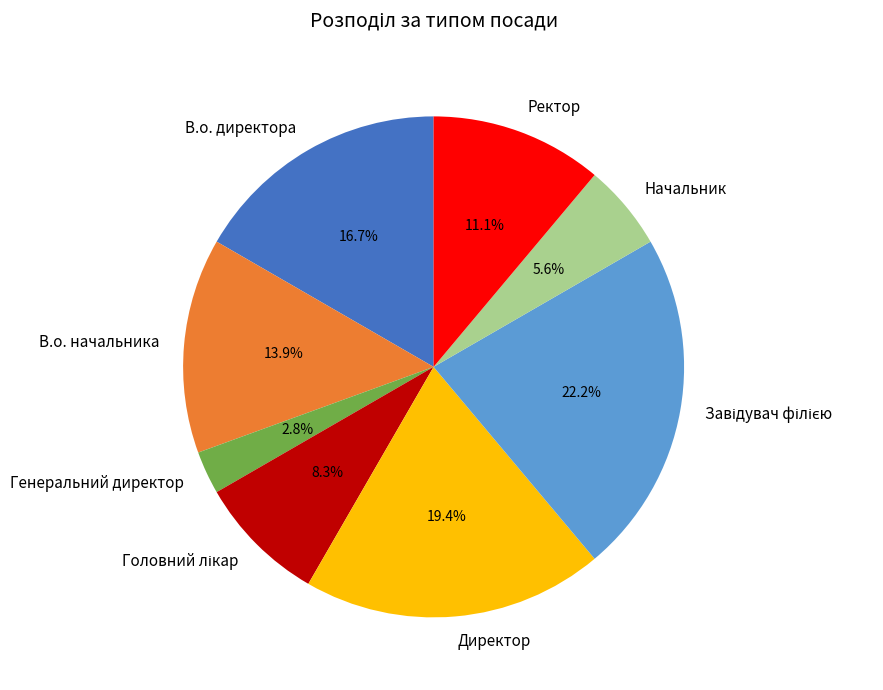

To the nearest percent, what is the combined percentage of Генеральний директор and Директор?

22%